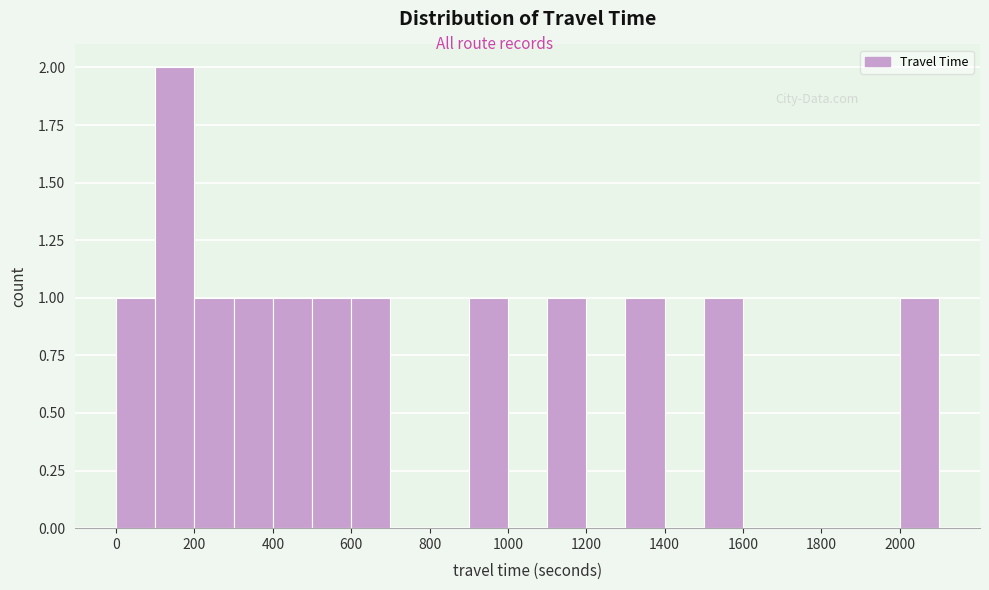

Reading left to right, list every bar in this chart as the range it spans on the x-axis followed by its height. The values are not printed on the chart, so give them approximately, as read against the axis.

0 to 100: 1
100 to 200: 2
200 to 300: 1
300 to 400: 1
400 to 500: 1
500 to 600: 1
600 to 700: 1
700 to 800: 0
800 to 900: 0
900 to 1000: 1
1000 to 1100: 0
1100 to 1200: 1
1200 to 1300: 0
1300 to 1400: 1
1400 to 1500: 0
1500 to 1600: 1
1600 to 1700: 0
1700 to 1800: 0
1800 to 1900: 0
1900 to 2000: 0
2000 to 2100: 1